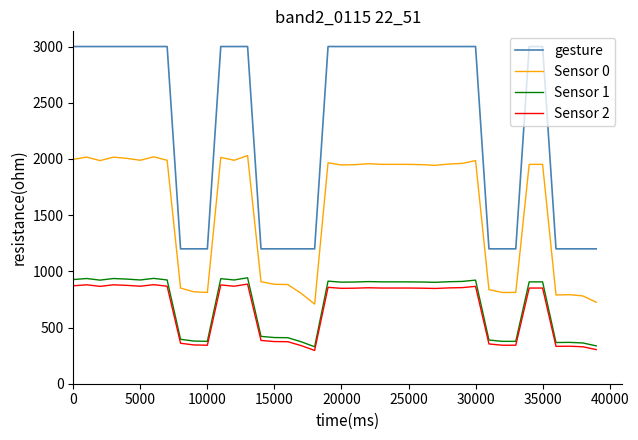

True or false: gesture and Sensor 2 cross at least once.

False